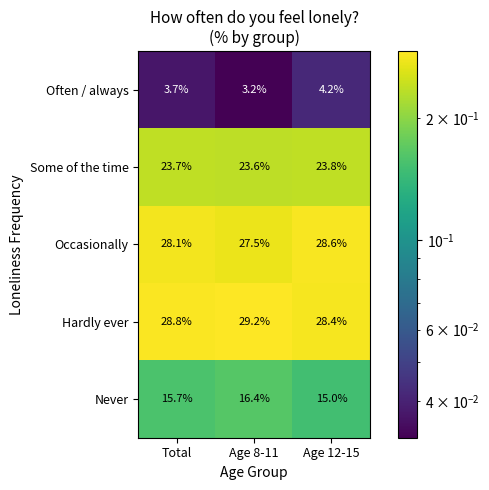

Which series has the largest range (max minus min)?

Never